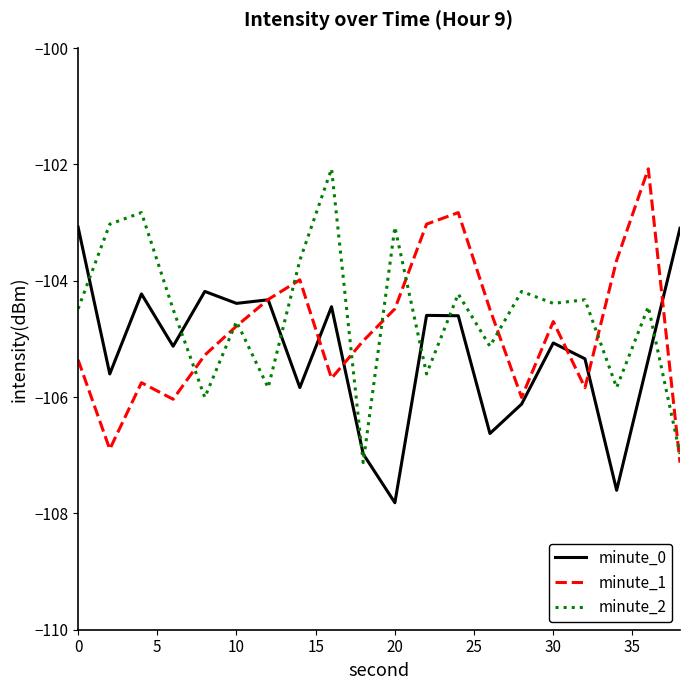

What is the lowest value of the minute_1 series?

-107.1